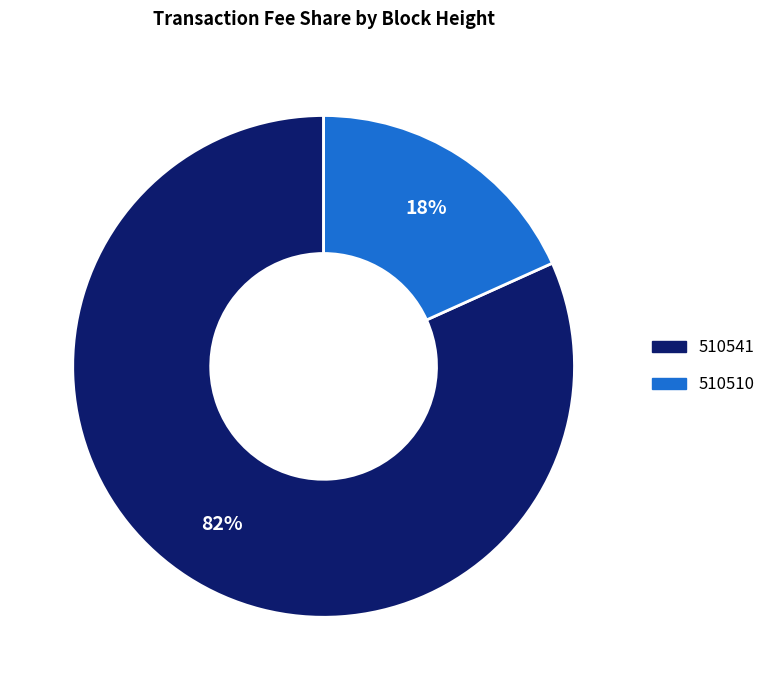

Is 510541 the majority of the pie?

Yes